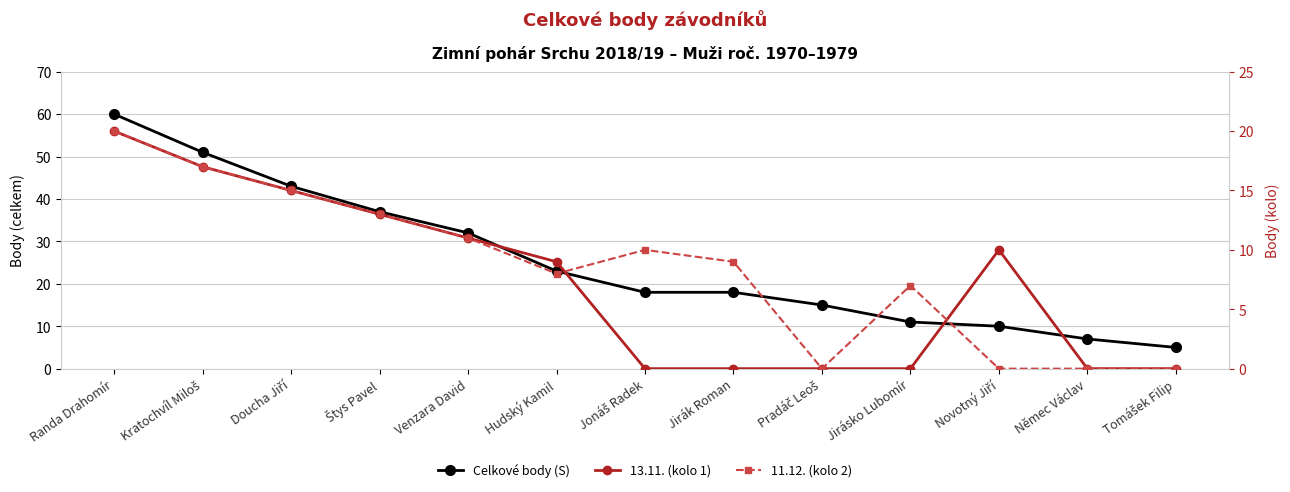

At how many categories does at least one series exceed 29?

5